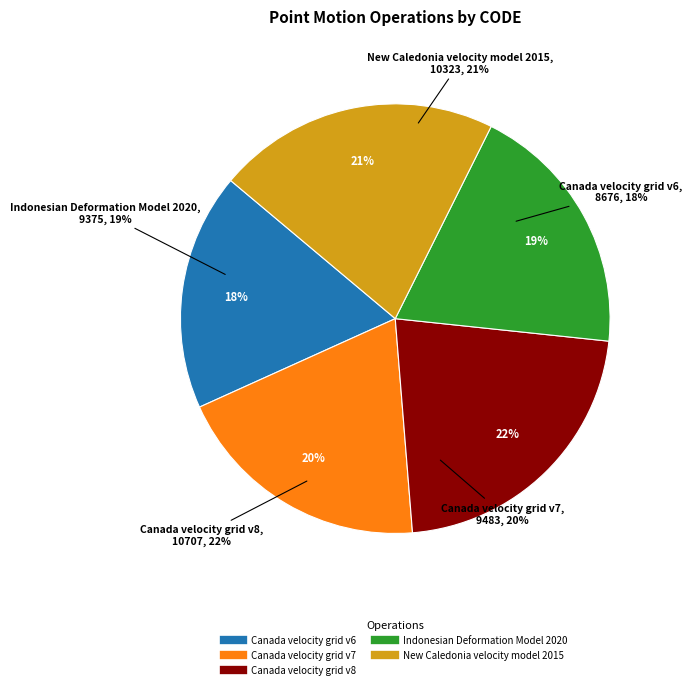

Is there any slice that represents more than half of the pie?

No